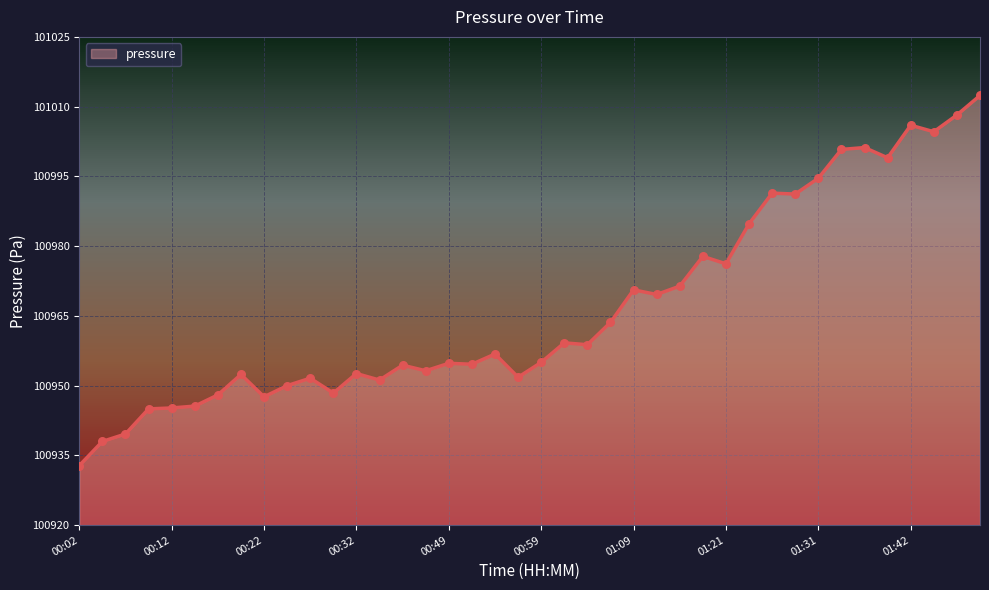

What is the difference between the maximum and minimum values?

79.6